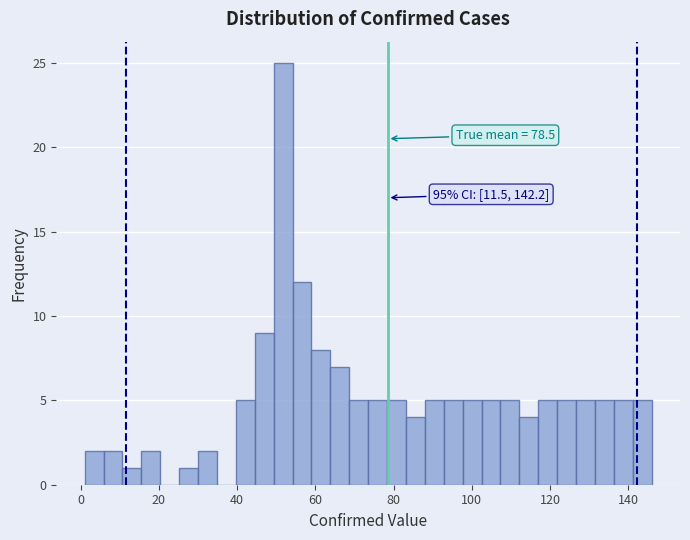

Read against the x-axis, roughly where is the centre of the tallest bar?

52